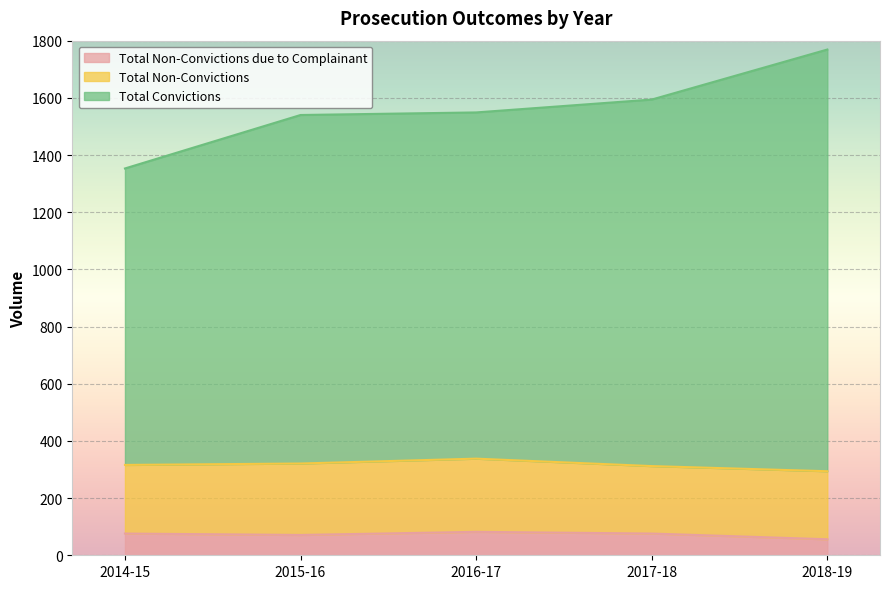

What is the difference between the second highest and minimum values in the Total Convictions series?

241